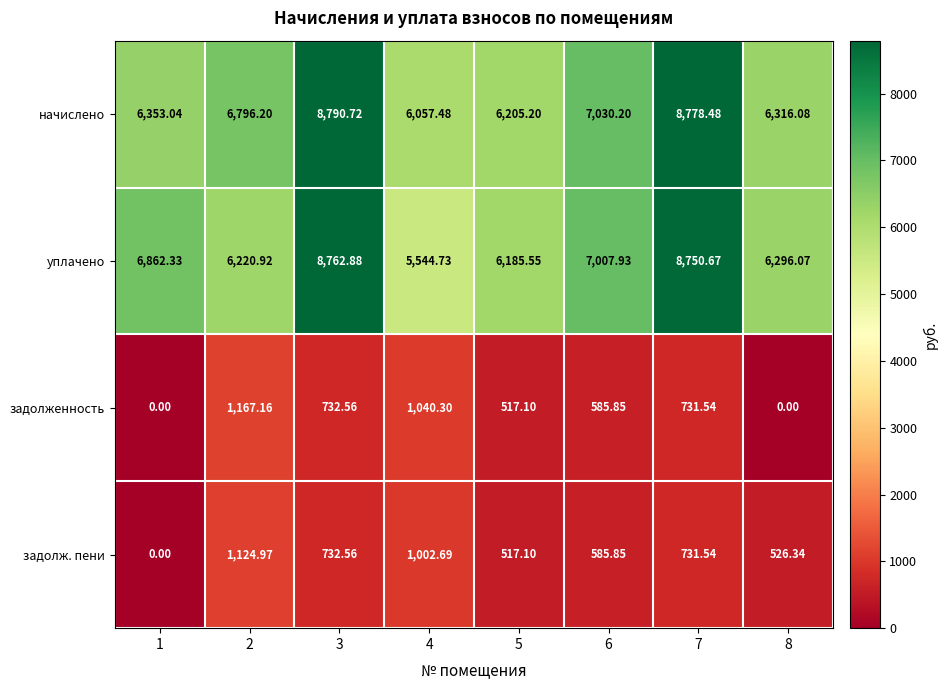

Which series has the largest total across all categories?

начислено